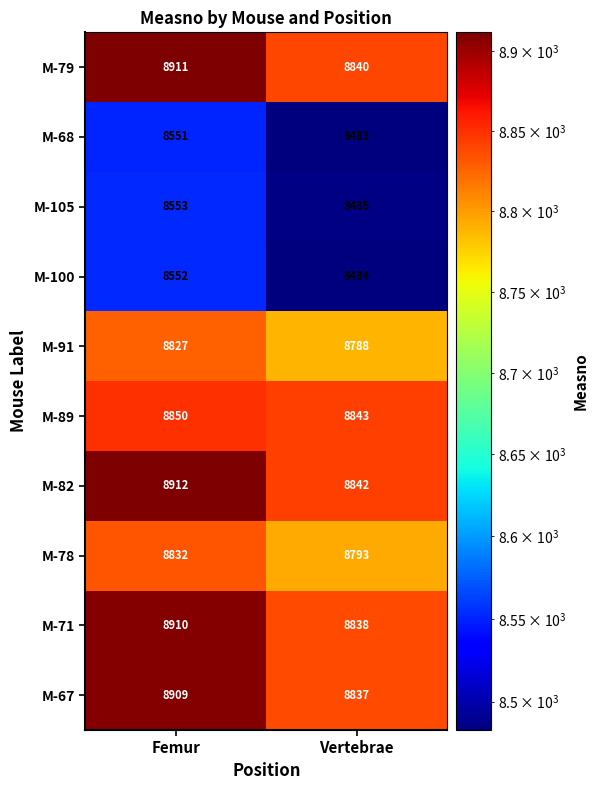

What value does the M-79 series have at Vertebrae?

8840